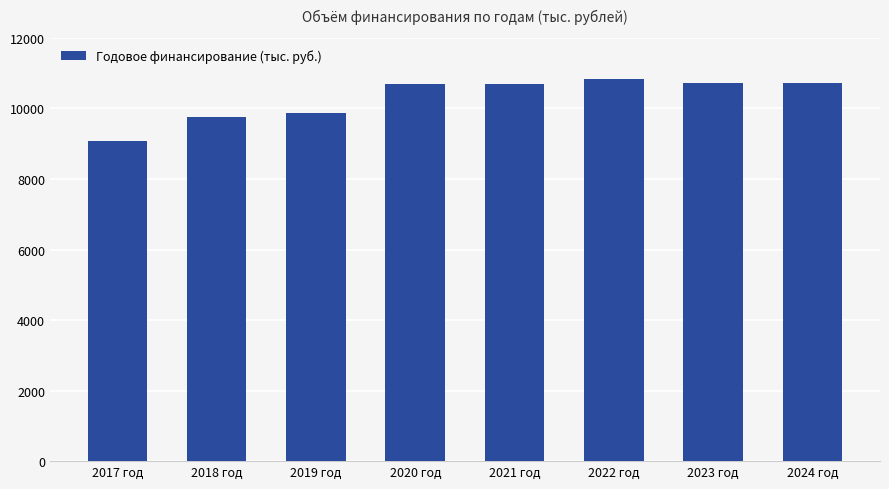

Which category has the lowest value across all series?

2017 год